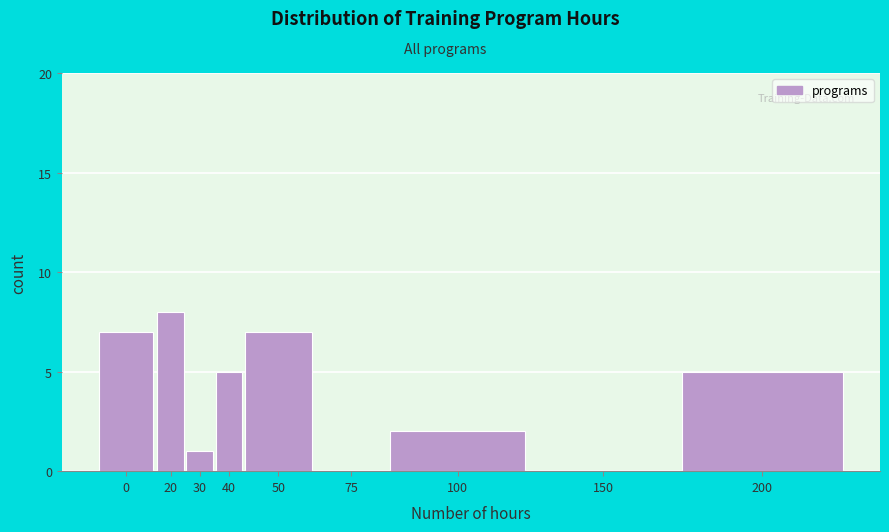

Reading left to right, what are all the values shown in this chart?

0=7	20=8	30=1	40=5	50=7	75=0	100=2	150=0	200=5